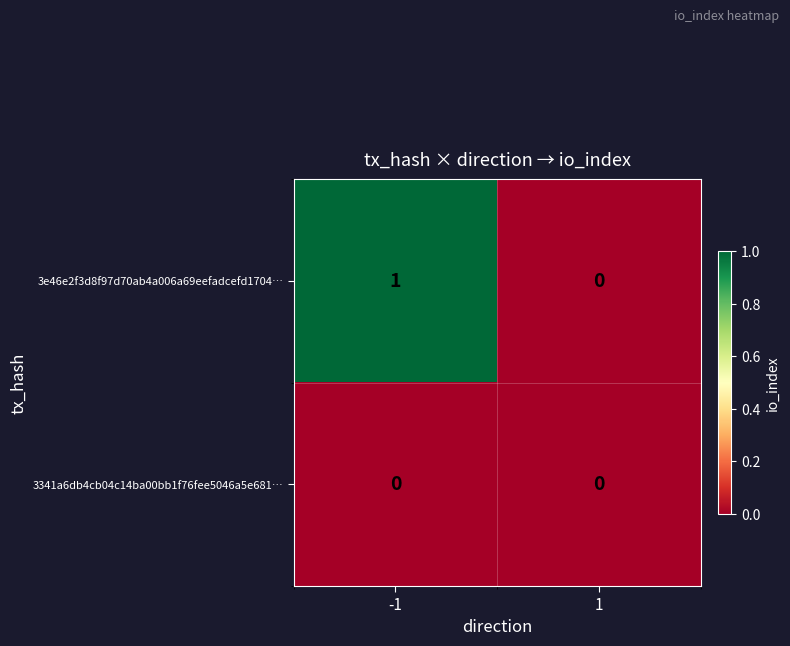

Is it true that 3e46e2f3d8f97d70ab4a006a69eefadcefd1704… equals 1 at -1?

True